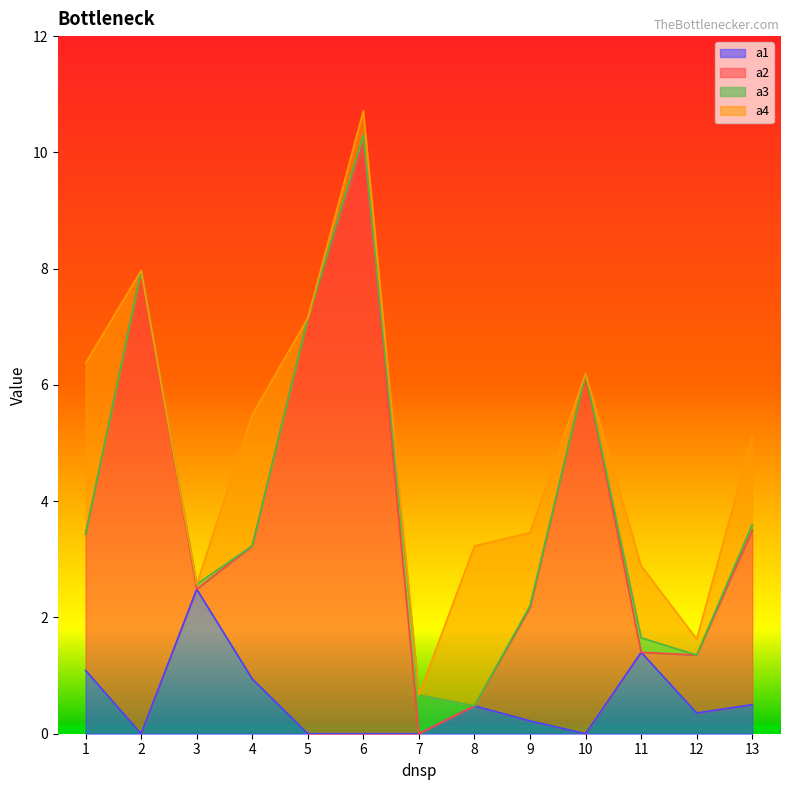

What is the difference between the a1 values at 9 and 7?

0.2